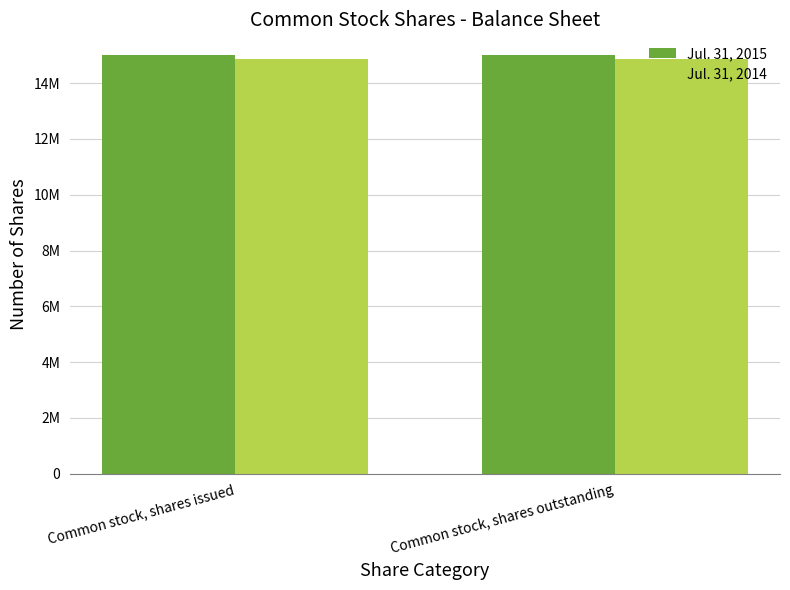

Are the bars grouped side by side (vs. stacked)?

Yes